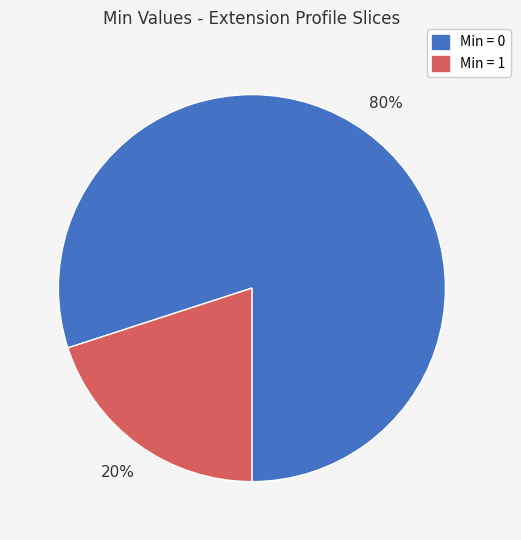

Rank the categories by value from highest to lowest.

Min = 0, Min = 1